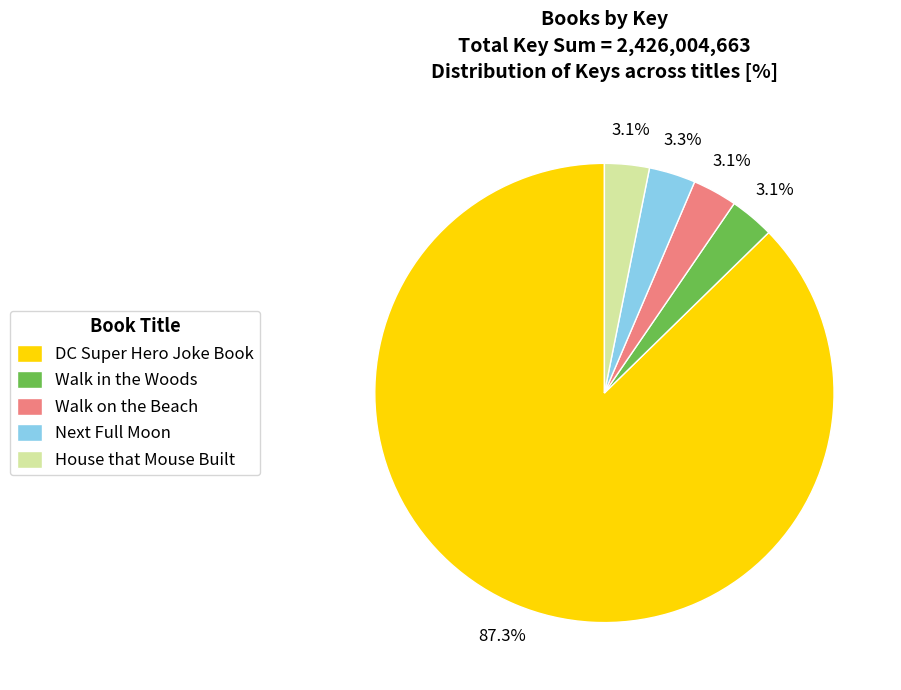

What is the total percentage of Next Full Moon and Walk in the Woods?

6.4%